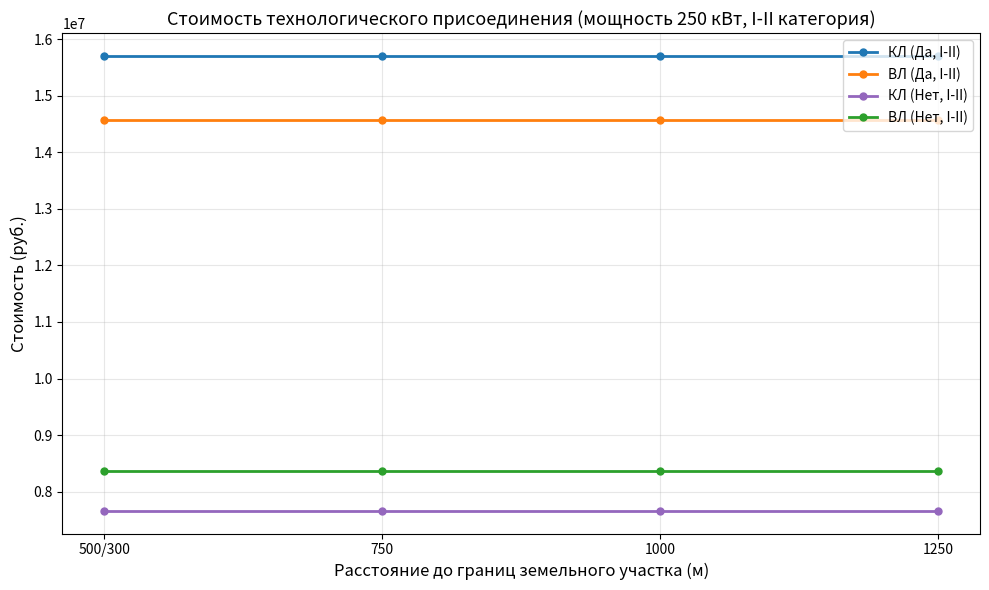

True or false: КЛ (Нет, I-II) has more than 1 points higher than both neighbors.

False